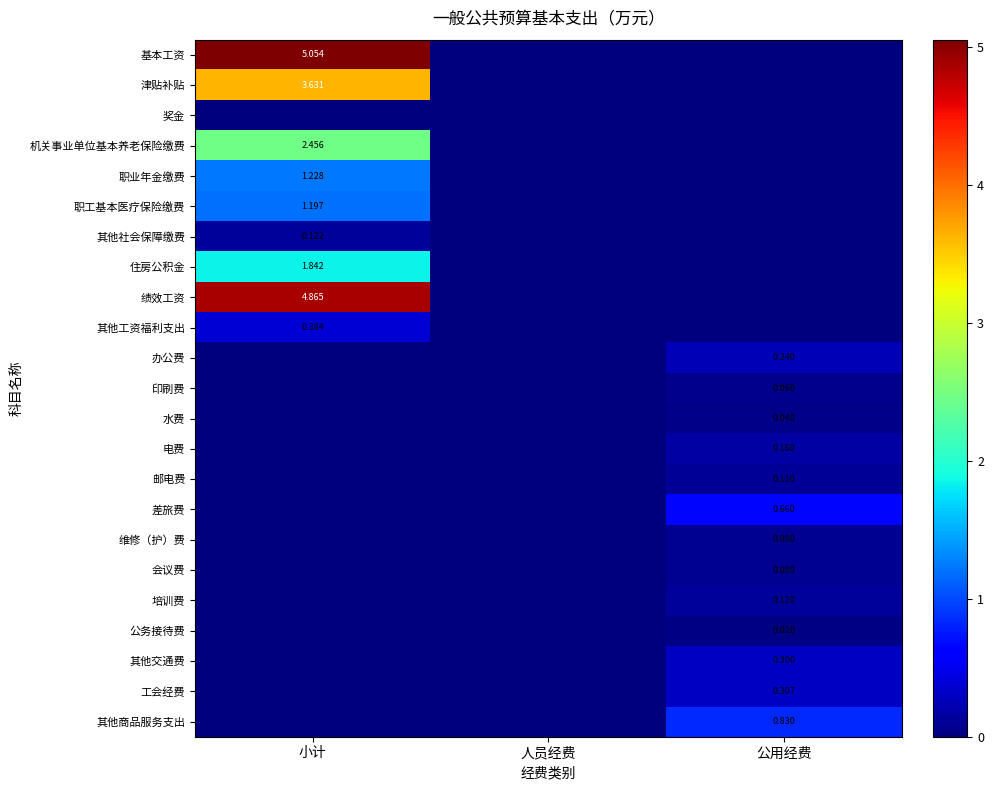

Is the value of 住房公积金 at 小计 greater than the value of 邮电费 at 公用经费?

Yes